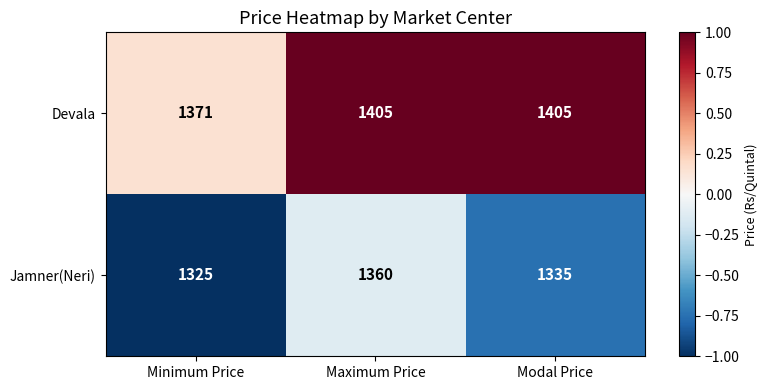

Reading left to right, extract all data points from this chart.

Devala: 1371	1405	1405
Jamner(Neri): 1325	1360	1335